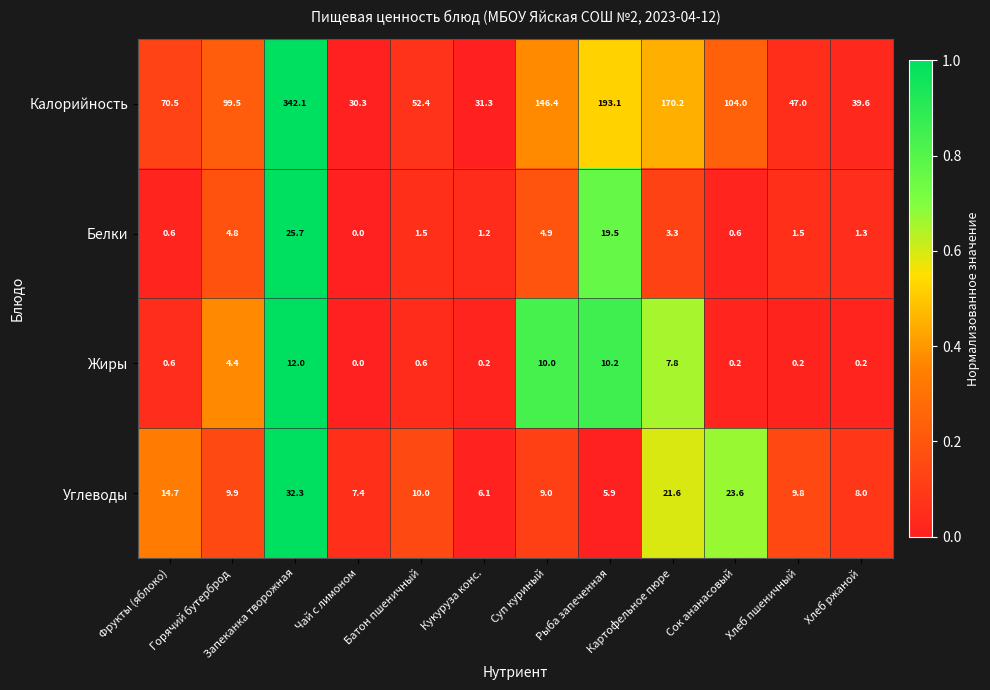

Which label corresponds to the largest value in the chart?

Запеканка творожная